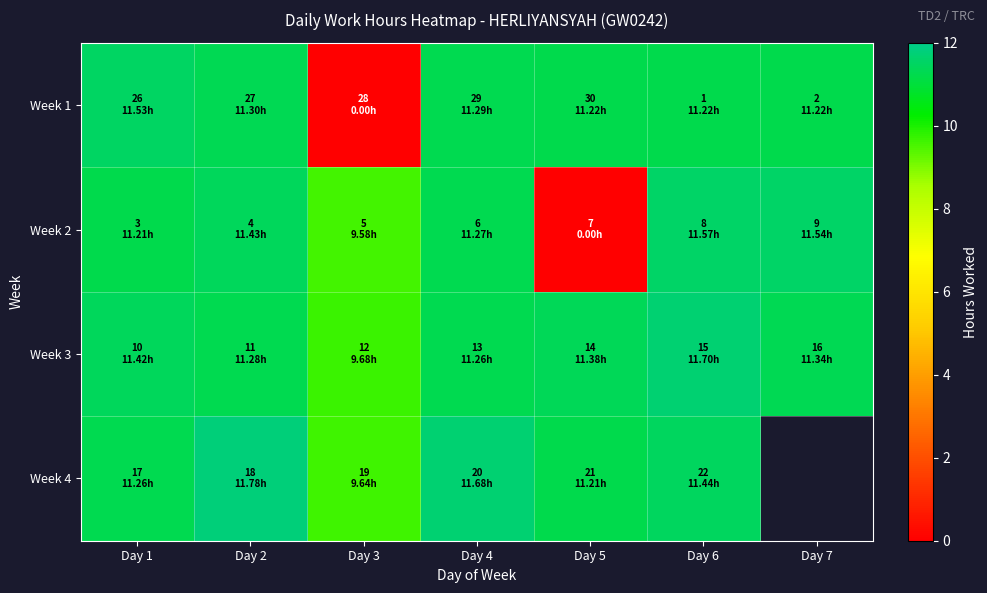

What is the difference between the highest and lowest values at Day 7?

0.3